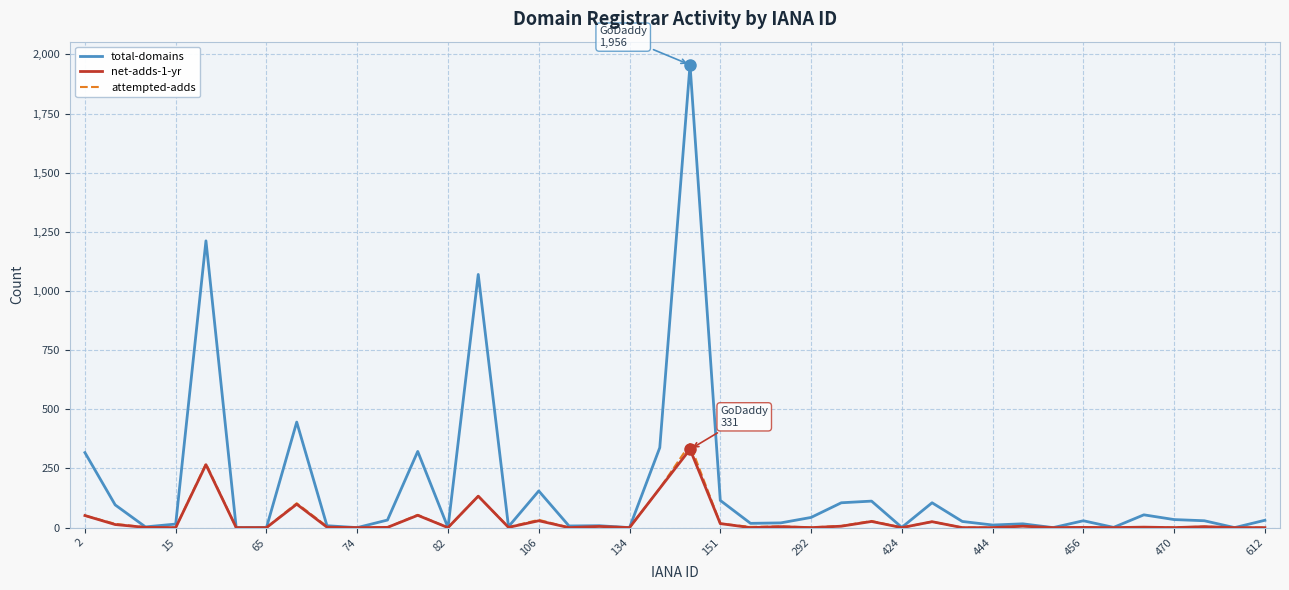

Which series has the widest spread of values?

total-domains